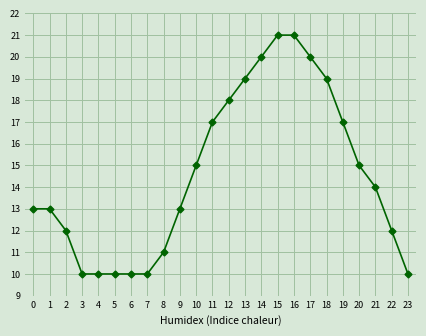

What is the sum of the values at 11 and 1?

30